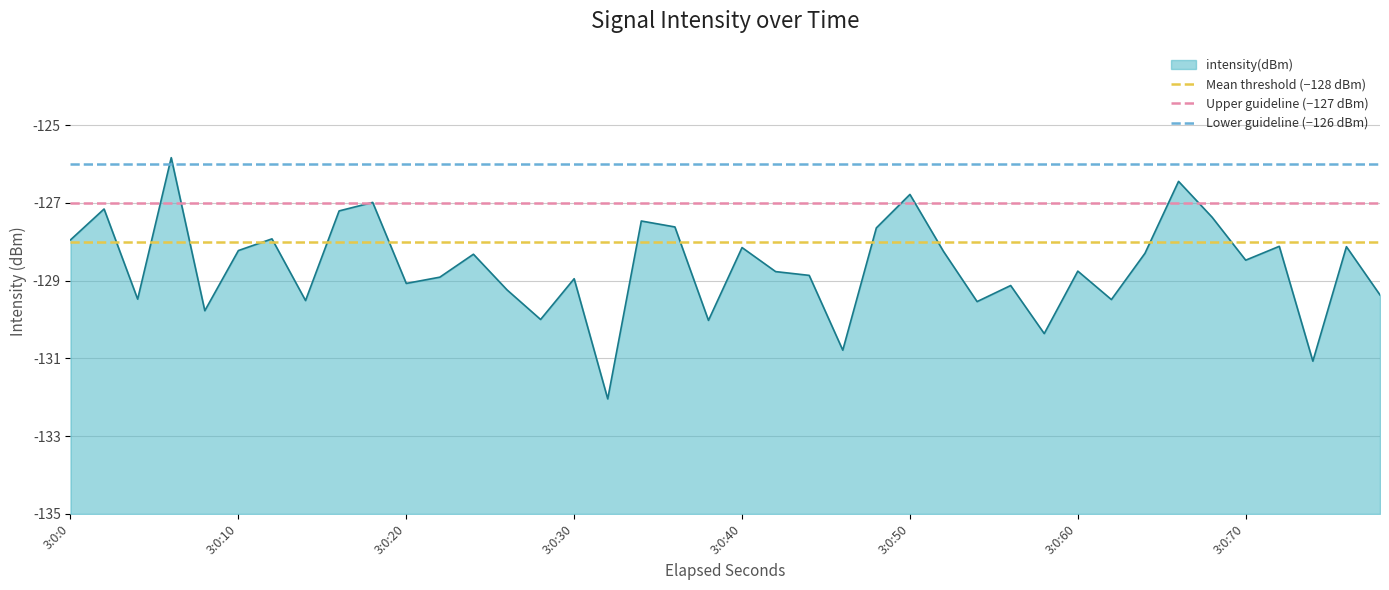

Where is Upper guideline (−127 dBm) nearest to the value 8?

3:0:0